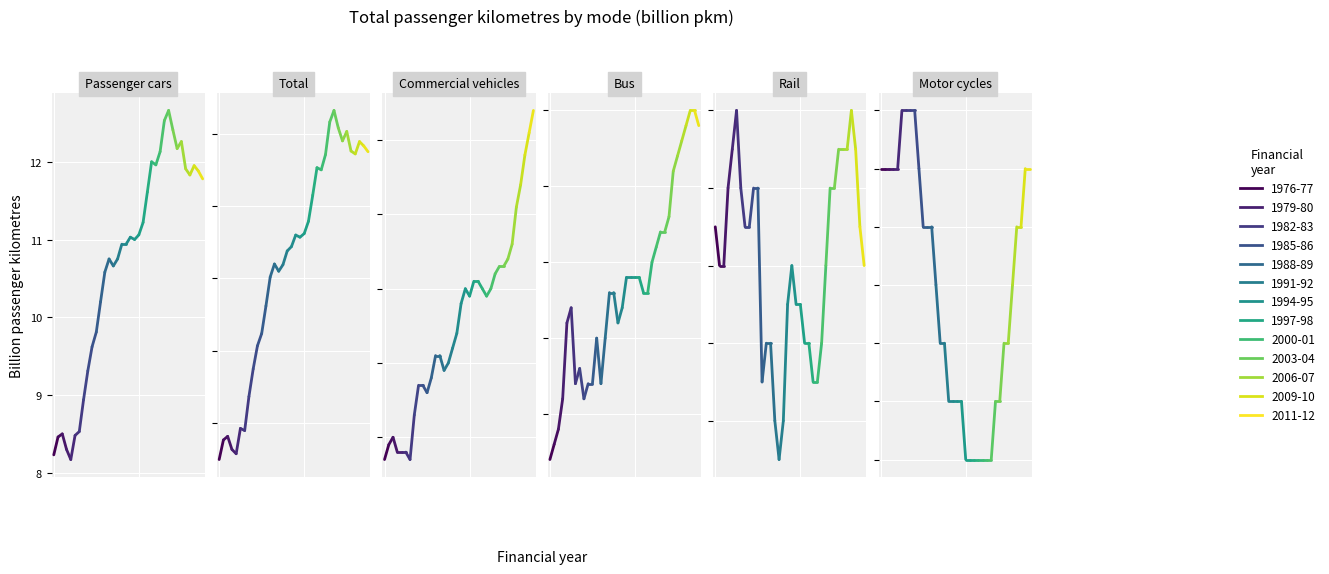

List the labels in order of Bus value, largest first.

2009-10, 2010-11, 2008-09, 2011-12, 2007-08, 2006-07, 2005-06, 2004-05, 2002-03, 2003-04, 2001-02, 2000-01, 1994-95, 1995-96, 1996-97, 1997-98, 1990-91, 1991-92, 1998-99, 1999-00, 1981-82, 1993-94, 1980-81, 1992-93, 1987-88, 1989-90, 1983-84, 1982-83, 1985-86, 1986-87, 1988-89, 1979-80, 1984-85, 1978-79, 1977-78, 1976-77